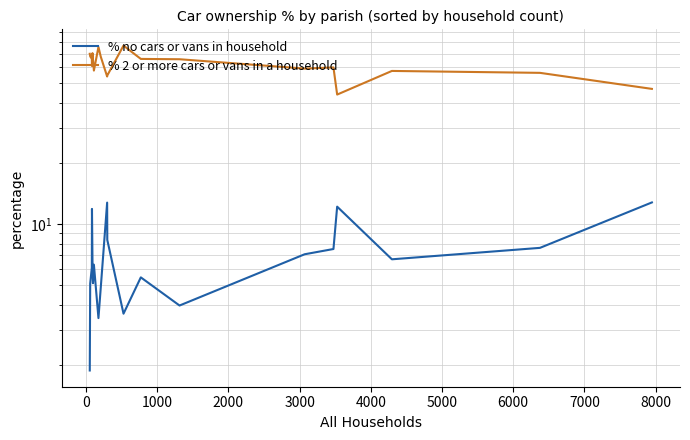

True or false: % no cars or vans in household and % 2 or more cars or vans in a household intersect in this chart.

False